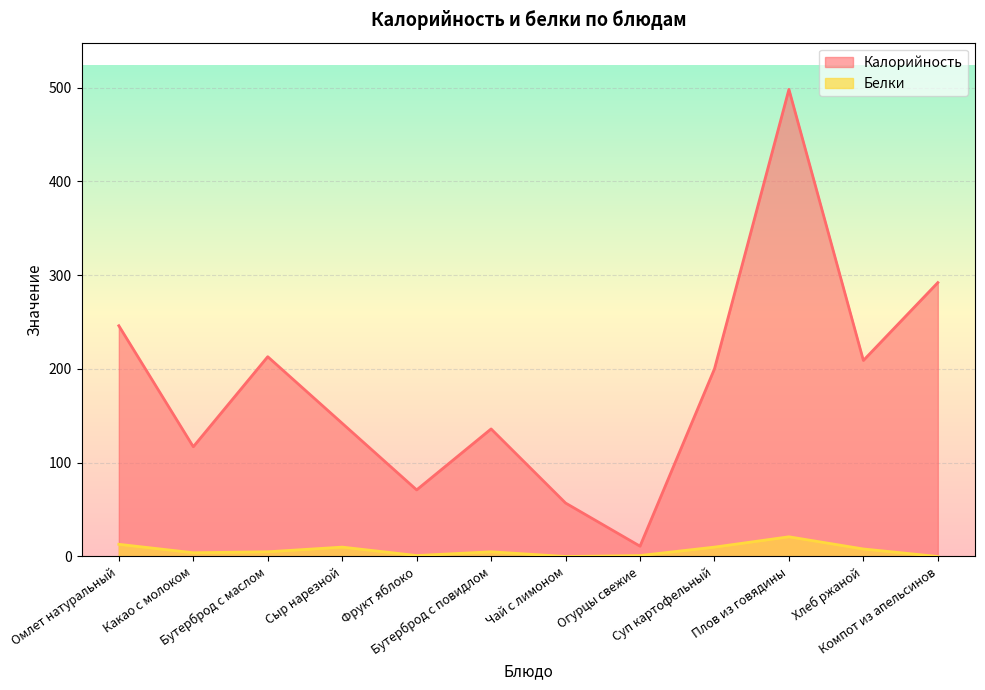

List the series in order of their peak value, highest first.

Калорийность, Белки